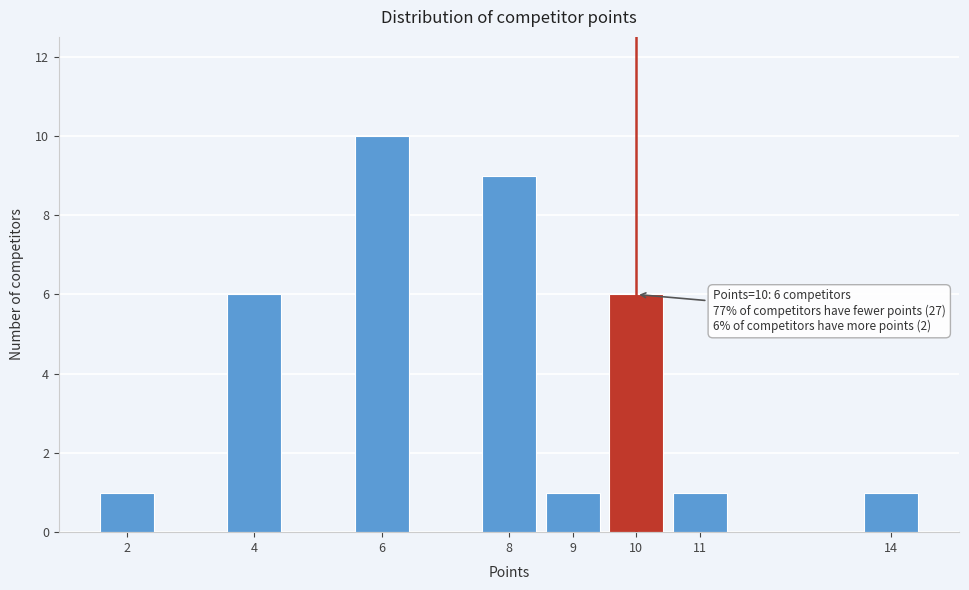

Reading left to right, extract all data points from this chart.

2=1	4=6	6=10	8=9	9=1	10=6	11=1	14=1